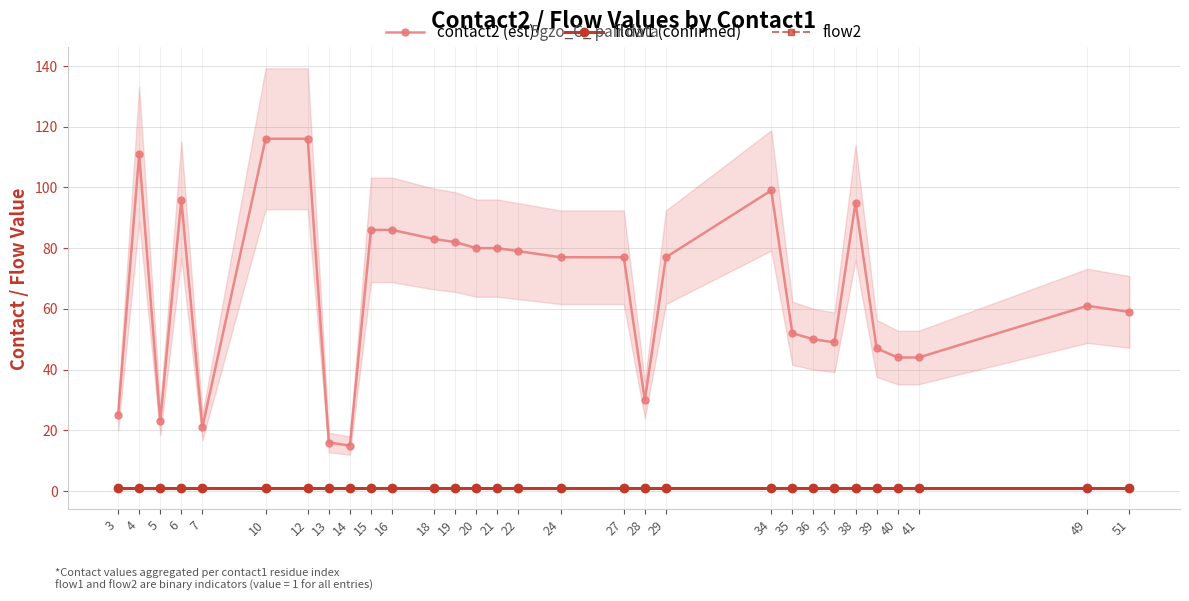

At 12, list the series in order from smallest to largest.

flow1 (confirmed), flow2, contact2 (est)